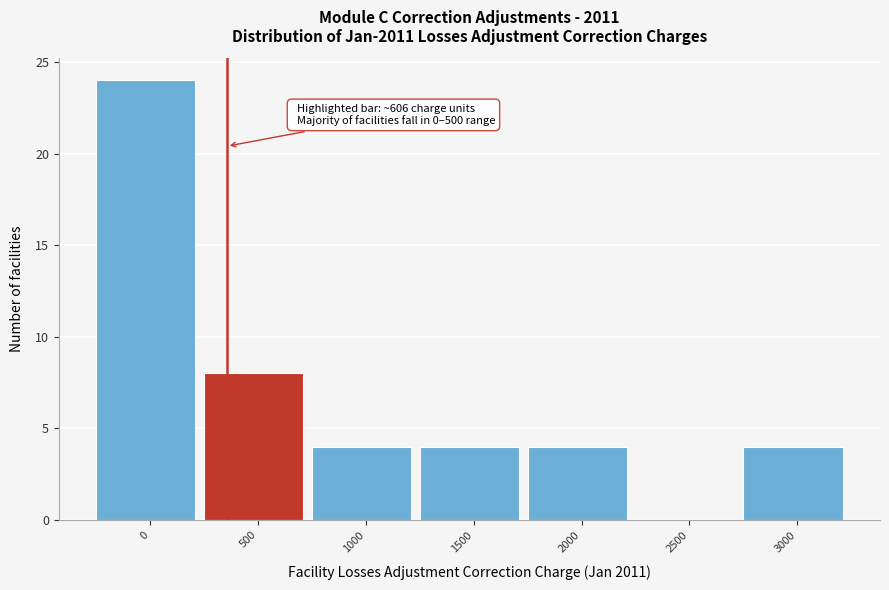

Reading left to right, extract all data points from this chart.

0=24	500=8	1000=4	1500=4	2000=4	2500=0	3000=4